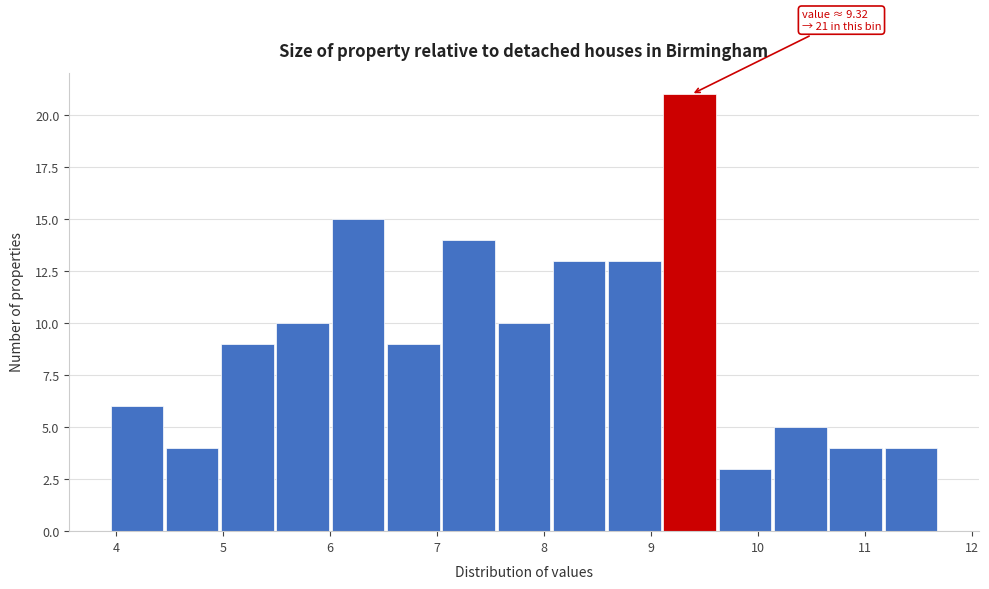

Which range on the x-axis has the tallest bar?

9.1 to 9.6